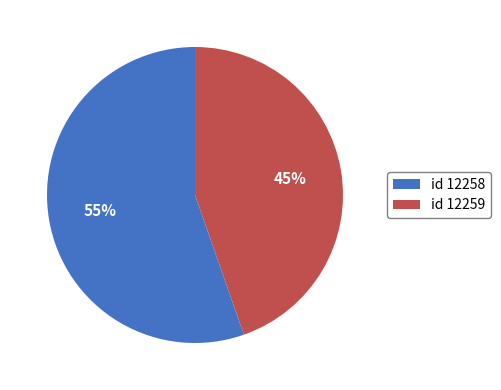

What is the majority slice?

id 12258